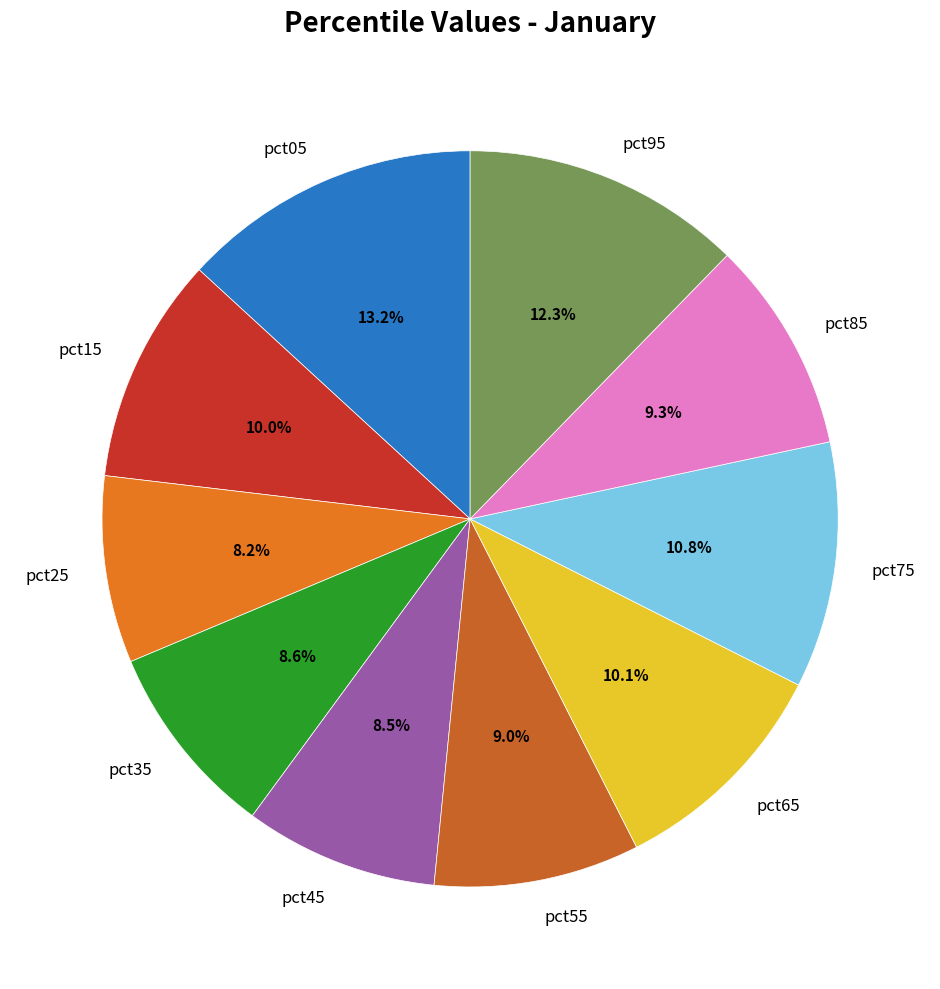

What percentage do pct65 and pct35 together represent?

18.7%